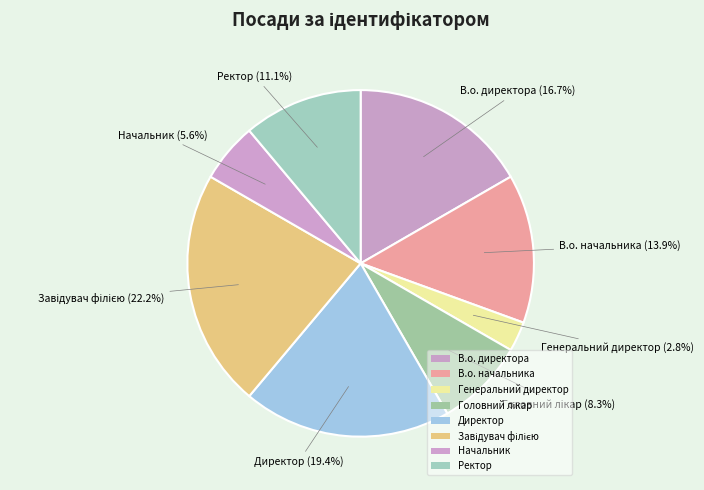

What is the ratio of the value at Головний лікар to the value at Завідувач філією?

0.4